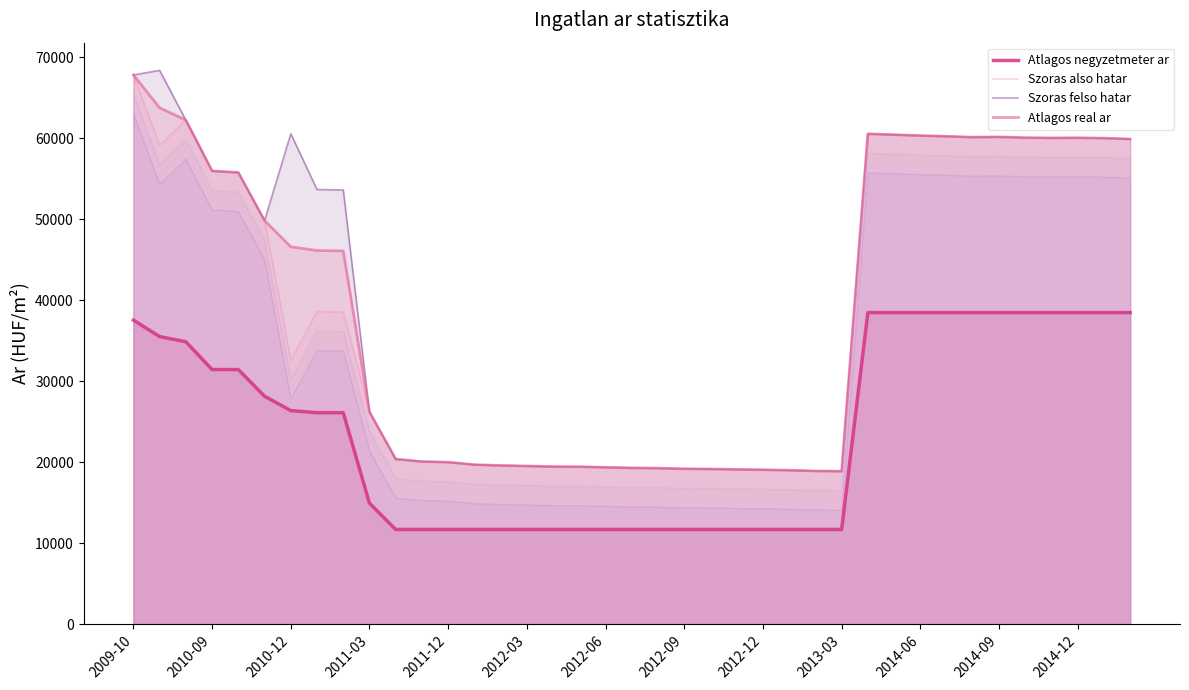

What is the difference between the second highest and second lowest values in the Atlagos negyzetmeter ar series?

26773